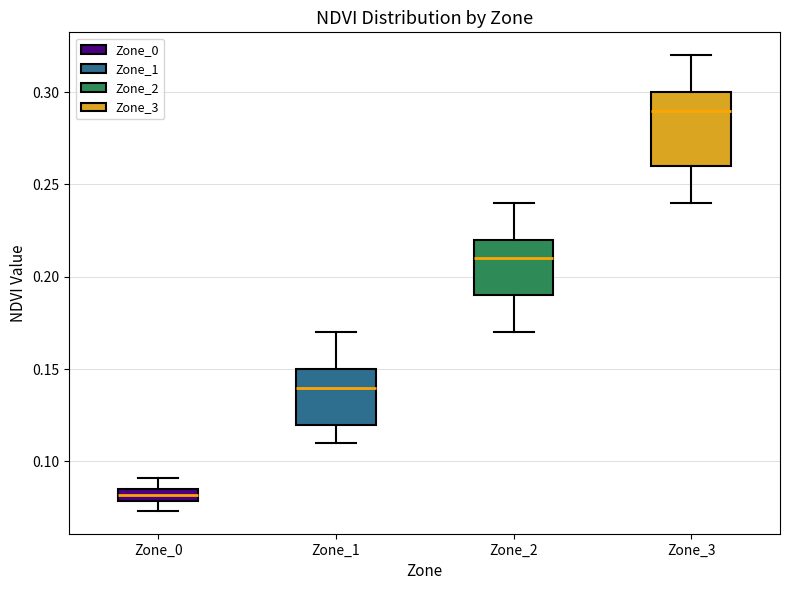

Where does the lower whisker of the box for Zone_1 end on the y-axis? The values are not printed on the chart, so give them approximately, as read against the axis.

0.110